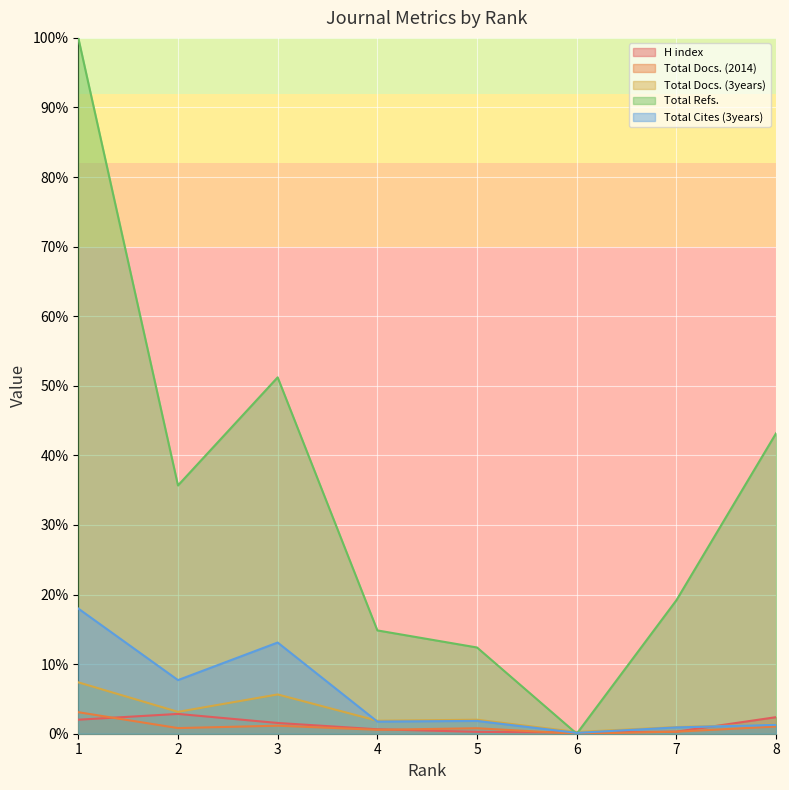

Where is the first local maximum for Total Docs. (3years)?

3